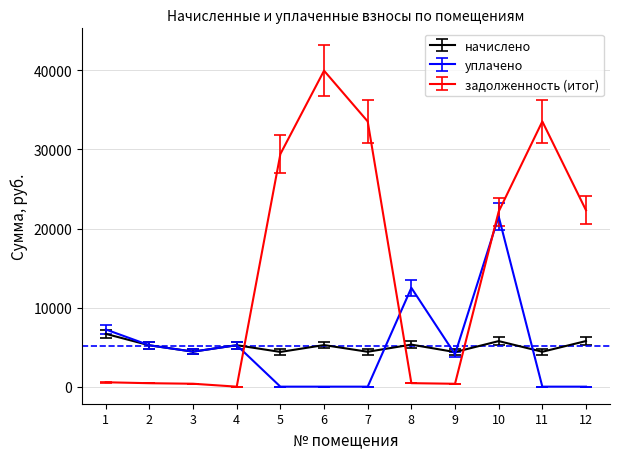

Rank the series by their maximum value, from highest to lowest.

задолженность (итог), уплачено, начислено